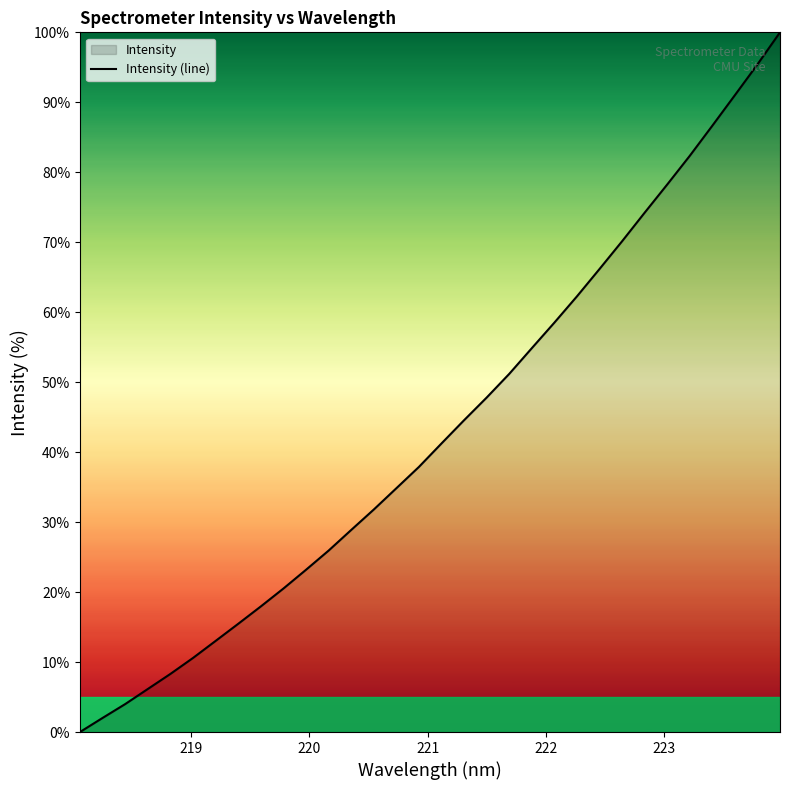

What is the maximum value shown in the chart?

100.0